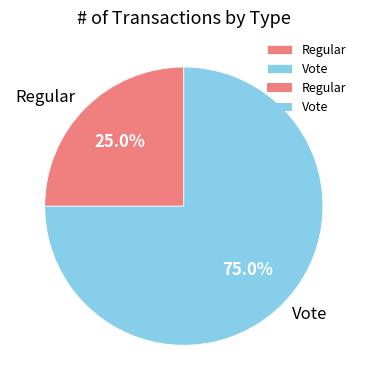

Which slice is the smallest?

Regular